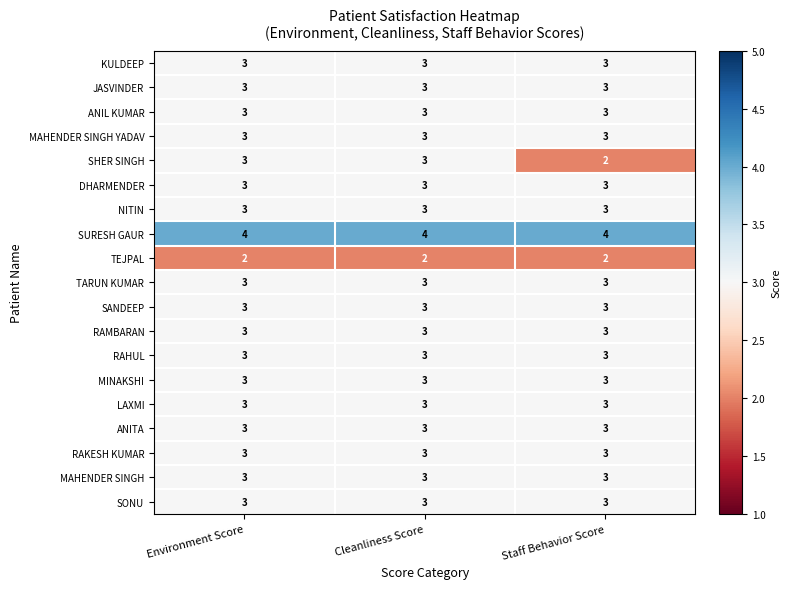

At how many categories does at least one series exceed 3?

3